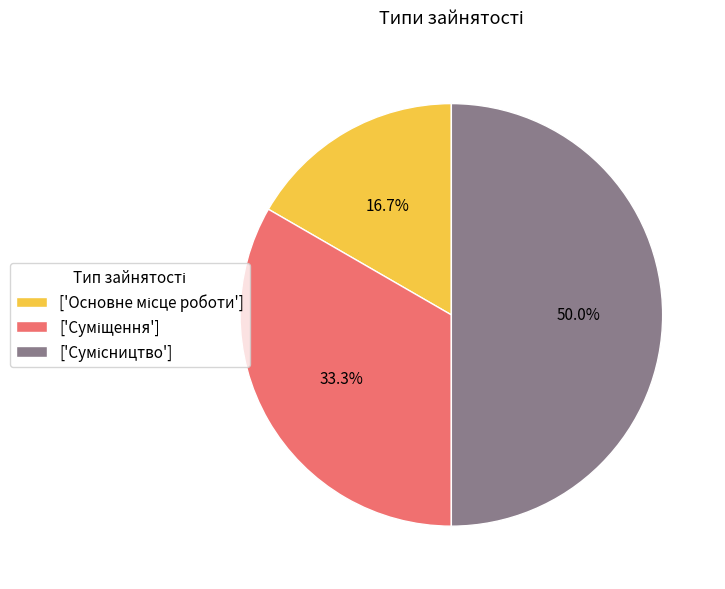

Rank the categories by value from highest to lowest.

Сумісництво, Суміщення, Основне місце роботи